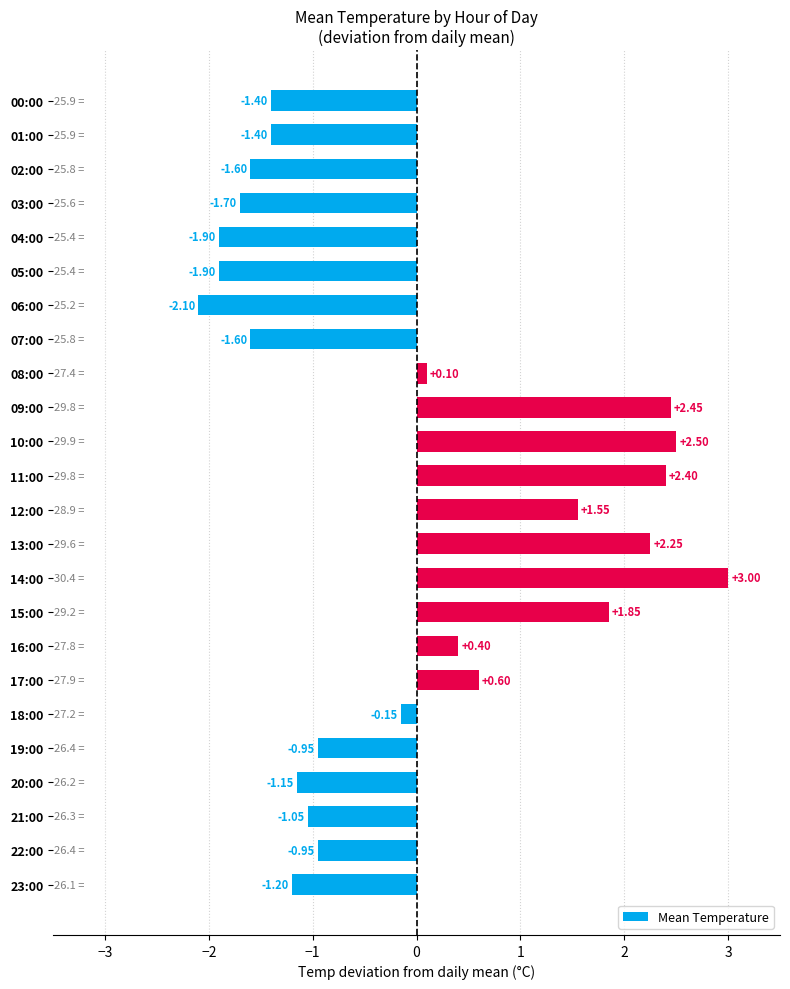

What is the smallest value displayed?

-2.1